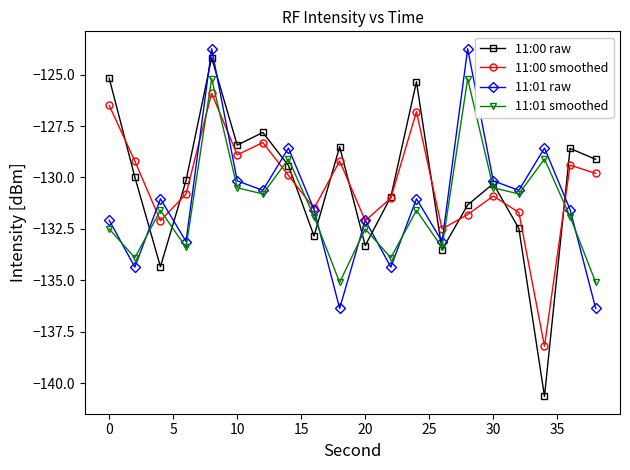

How many lines are shown in the chart?

4